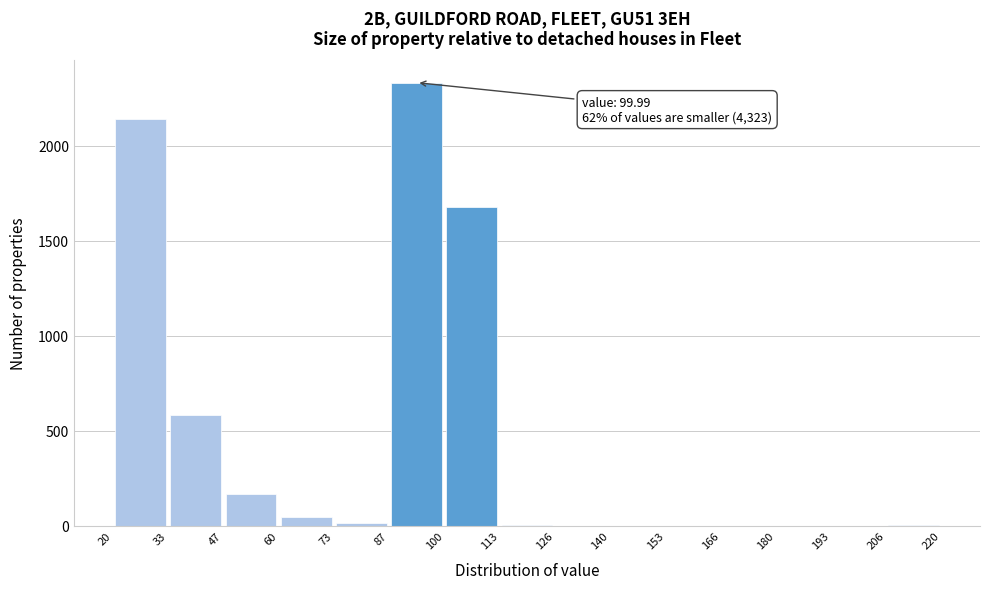

Over which range of the x-axis is the bar tallest?

87 to 100